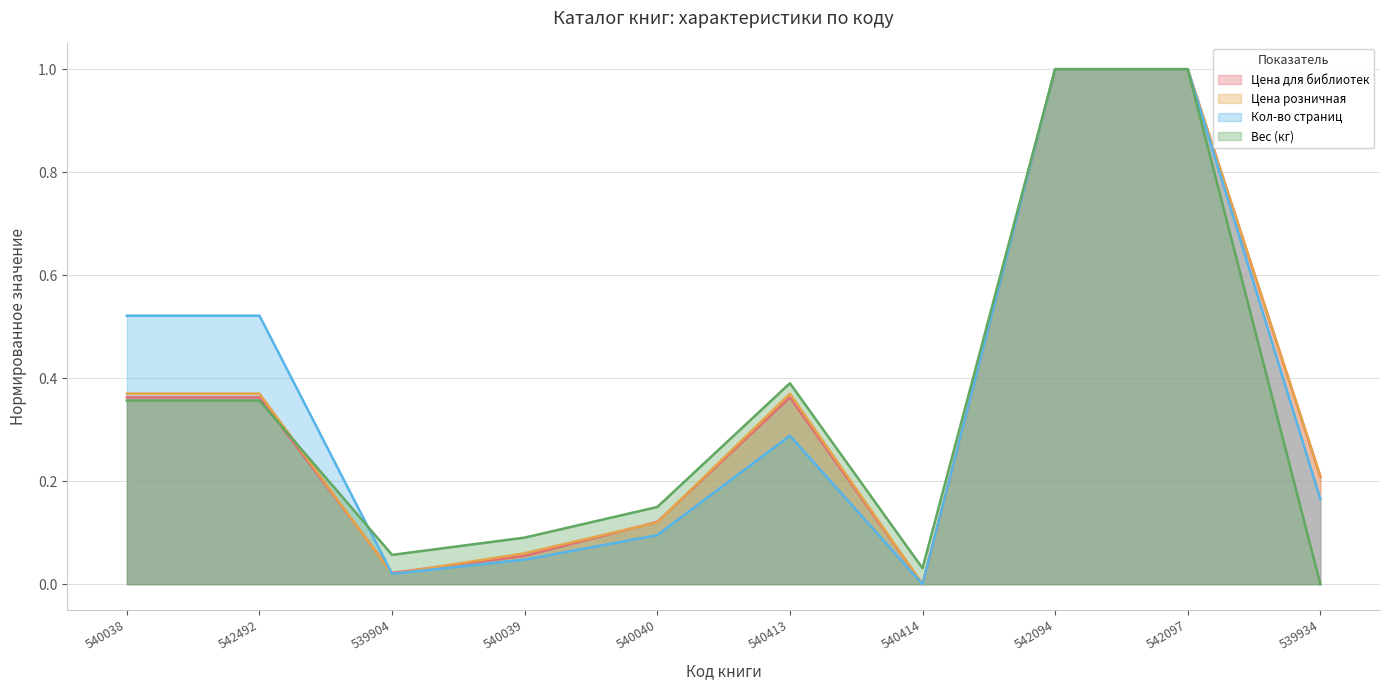

True or false: Вес (кг) has a value of 0.1 at 540039.

False